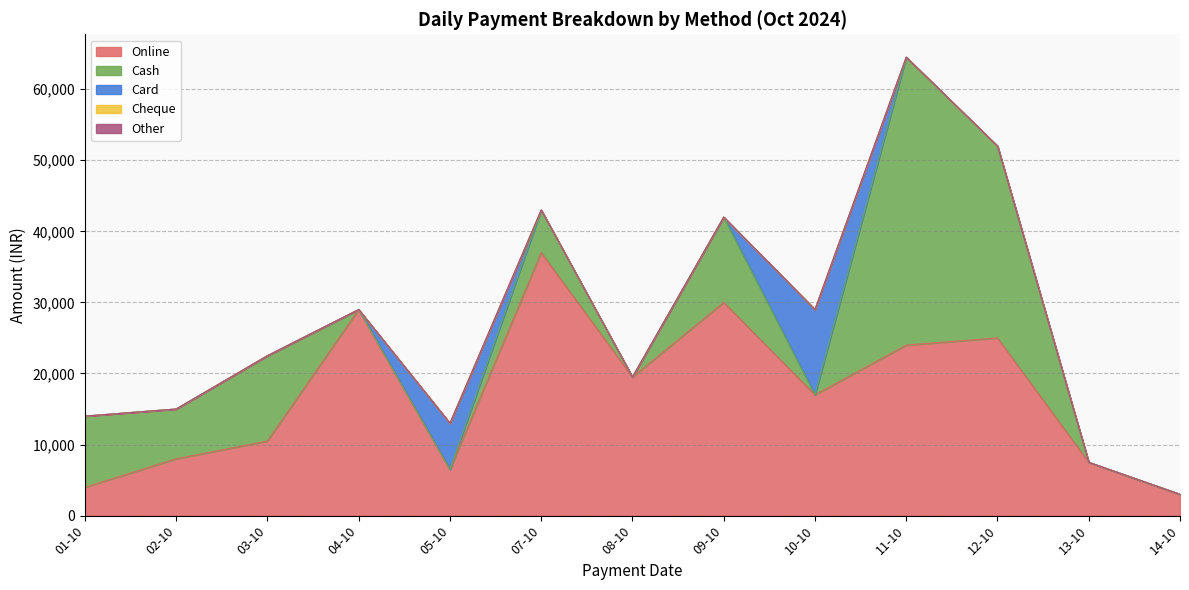

Between 12-10 and 07-10, which is larger?

07-10